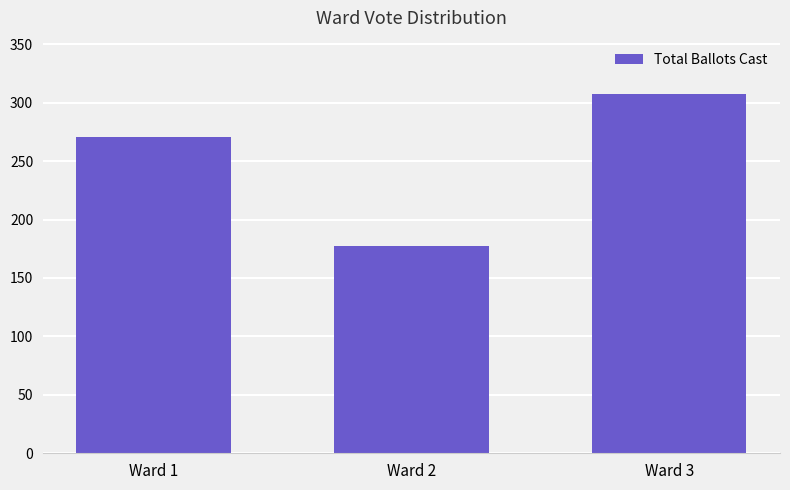

Is it true that the value at Ward 2 is 177?

True